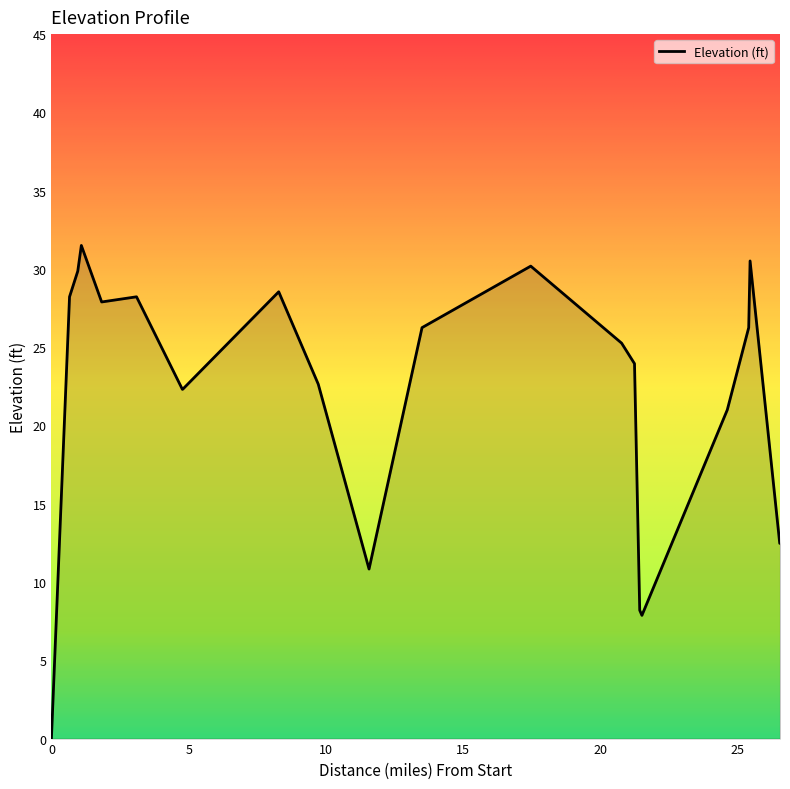

Count the number of values greater than 25.

11